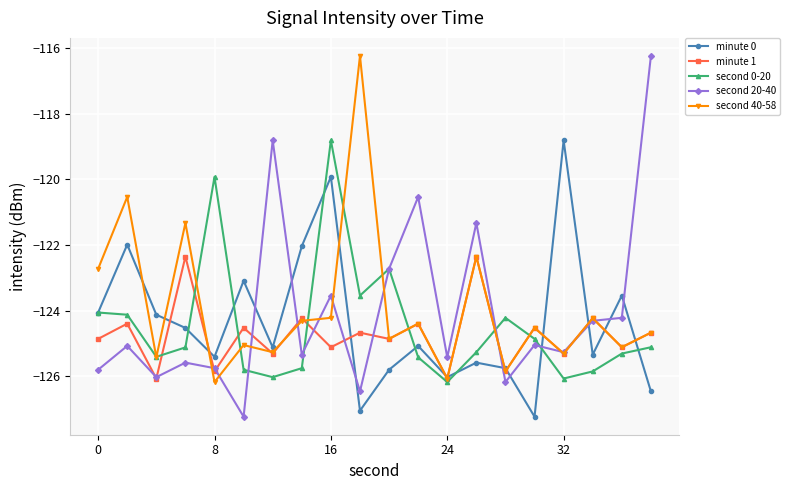

What is the difference between the maximum and minimum values in the second 0-20 series?

7.4